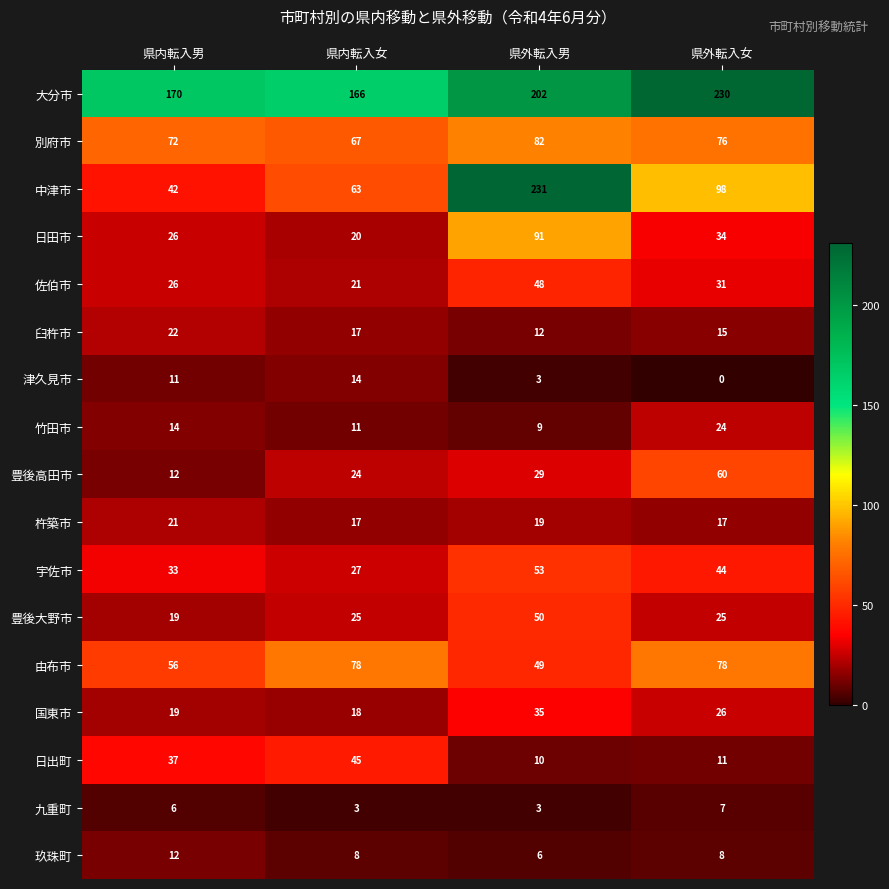

True or false: 竹田市 has a value of 24 at 県外転入女.

True